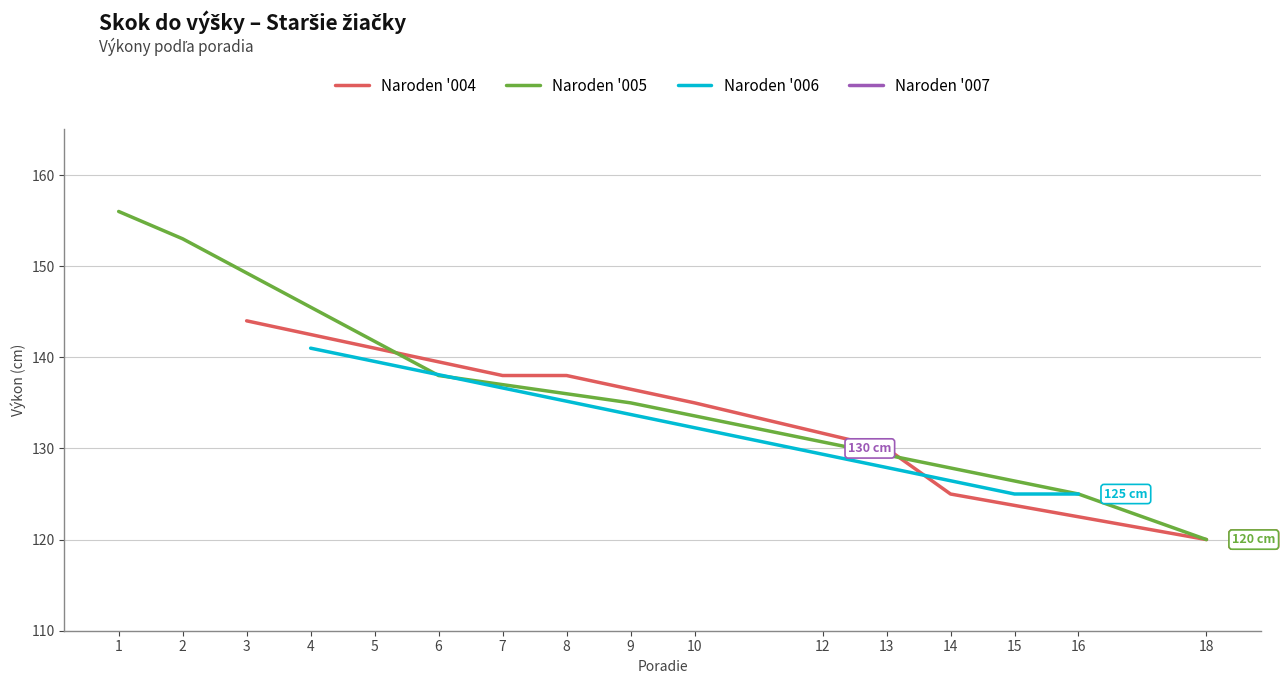

True or false: Naroden '004 has a value of 79 at 5.

False